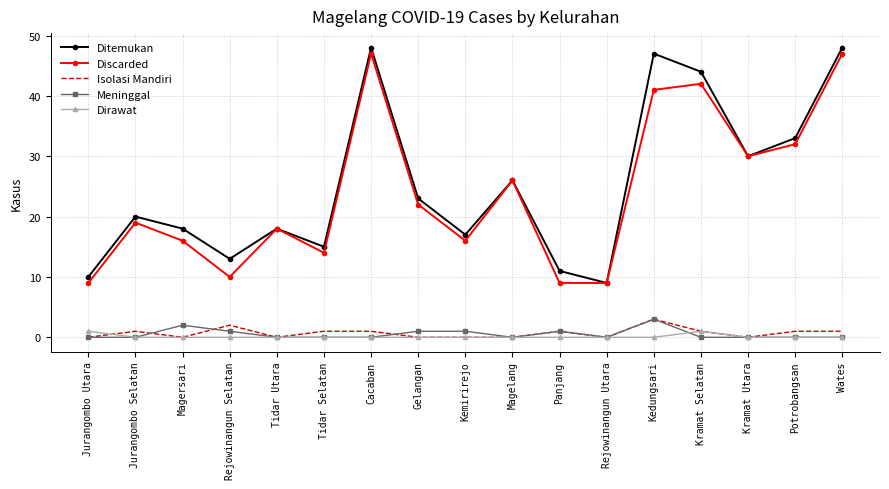

Where is the first local maximum for Discarded?

Jurangombo Selatan